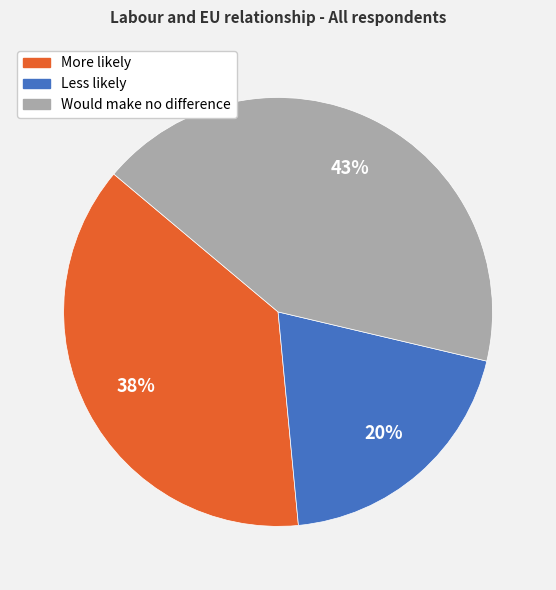

Combined, do Would make no difference and Less likely account for over 50%?

Yes